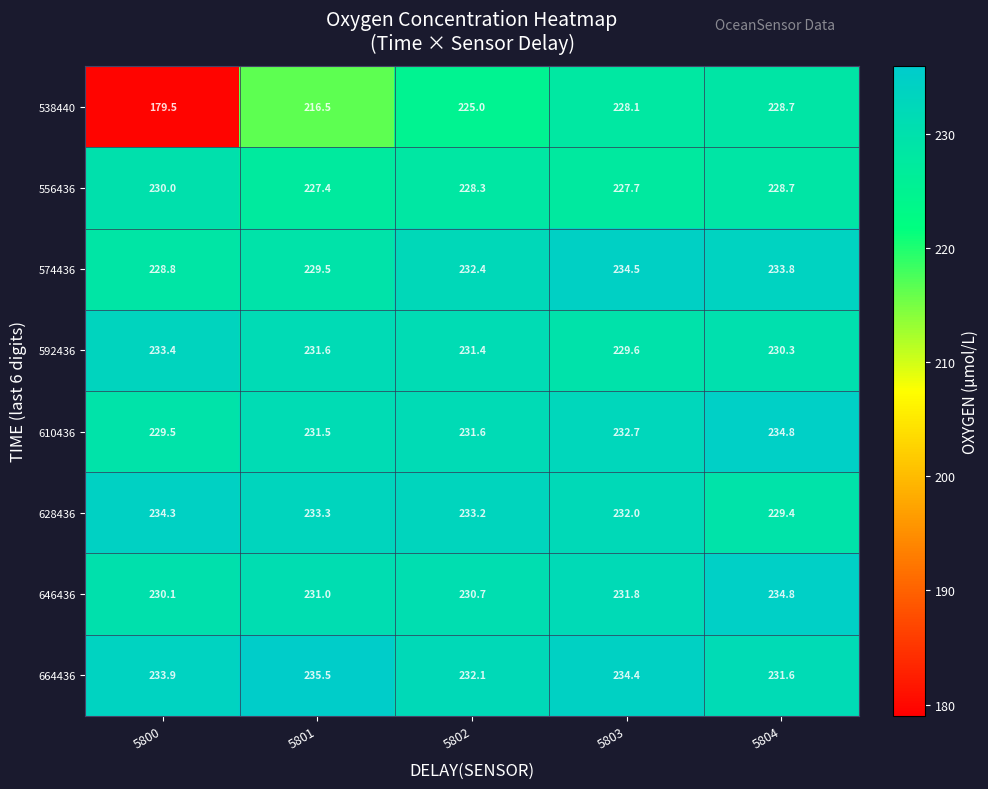

Rank the series at 5800 from lowest to highest value.

538440, 574436, 610436, 556436, 646436, 592436, 664436, 628436